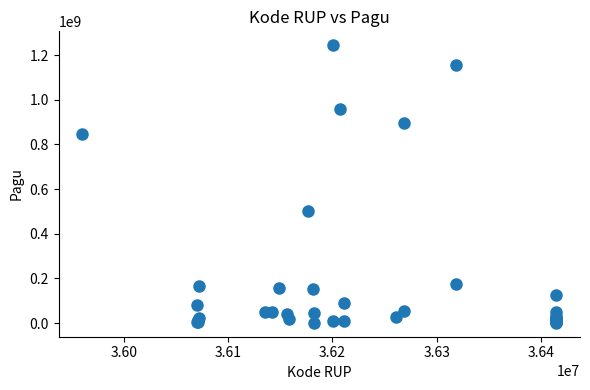

What Y value in the scatter plot is closest to 622840000?

499932000